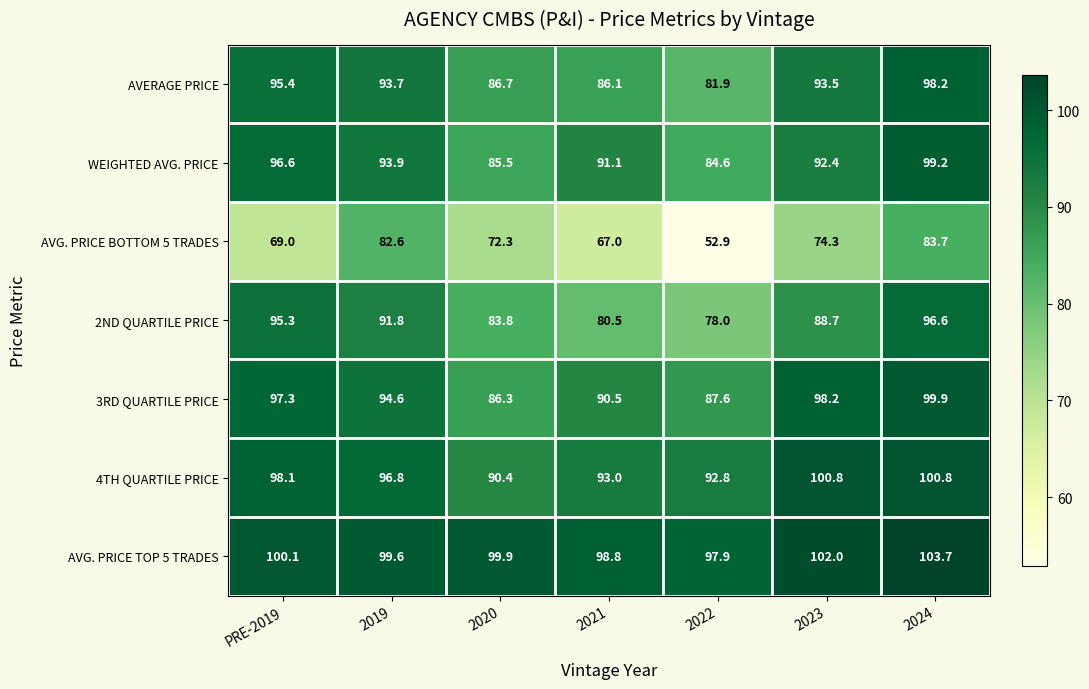

What is the average value of the AVG. PRICE BOTTOM 5 TRADES series?

71.7